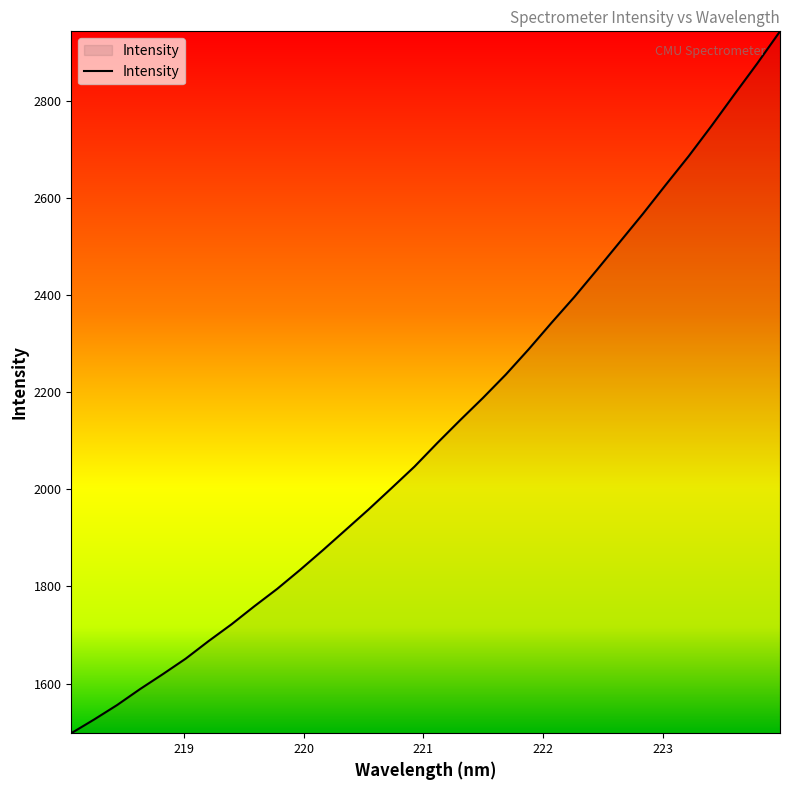

What is the greatest value displayed?

2943.4